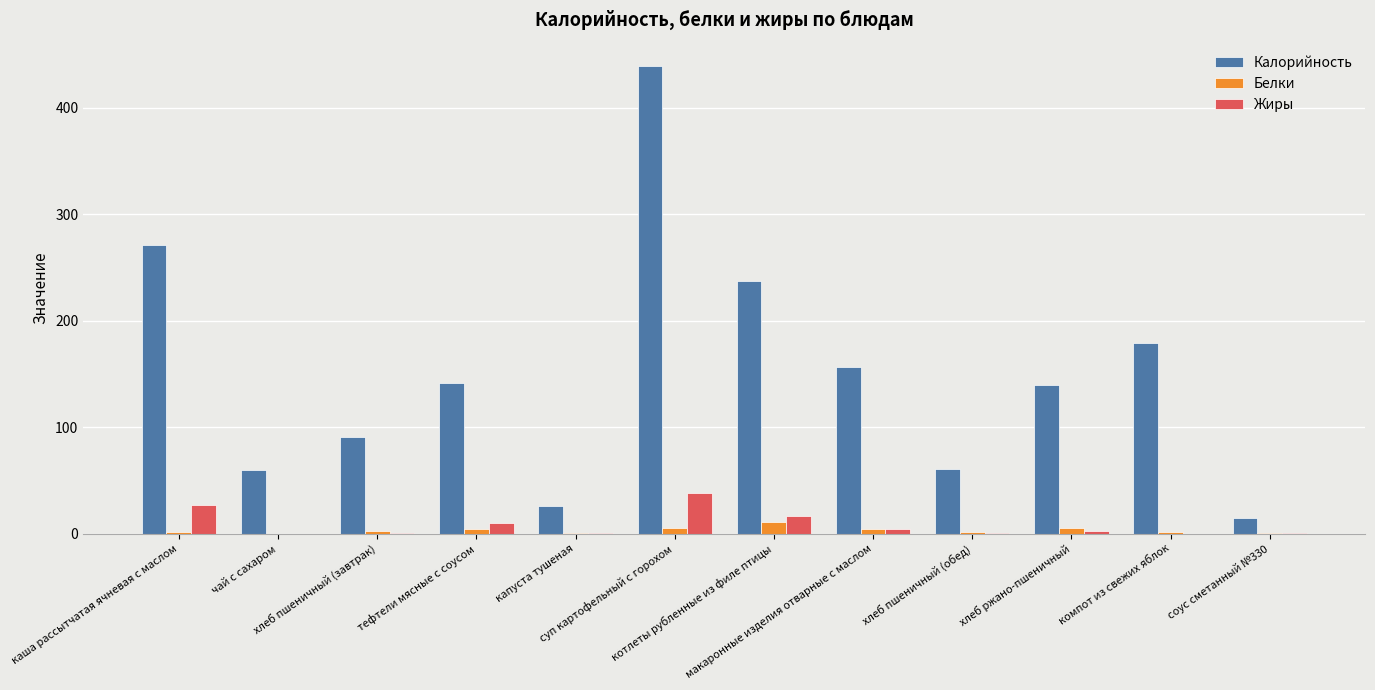

What is the sum of all Калорийность values?

1818.0